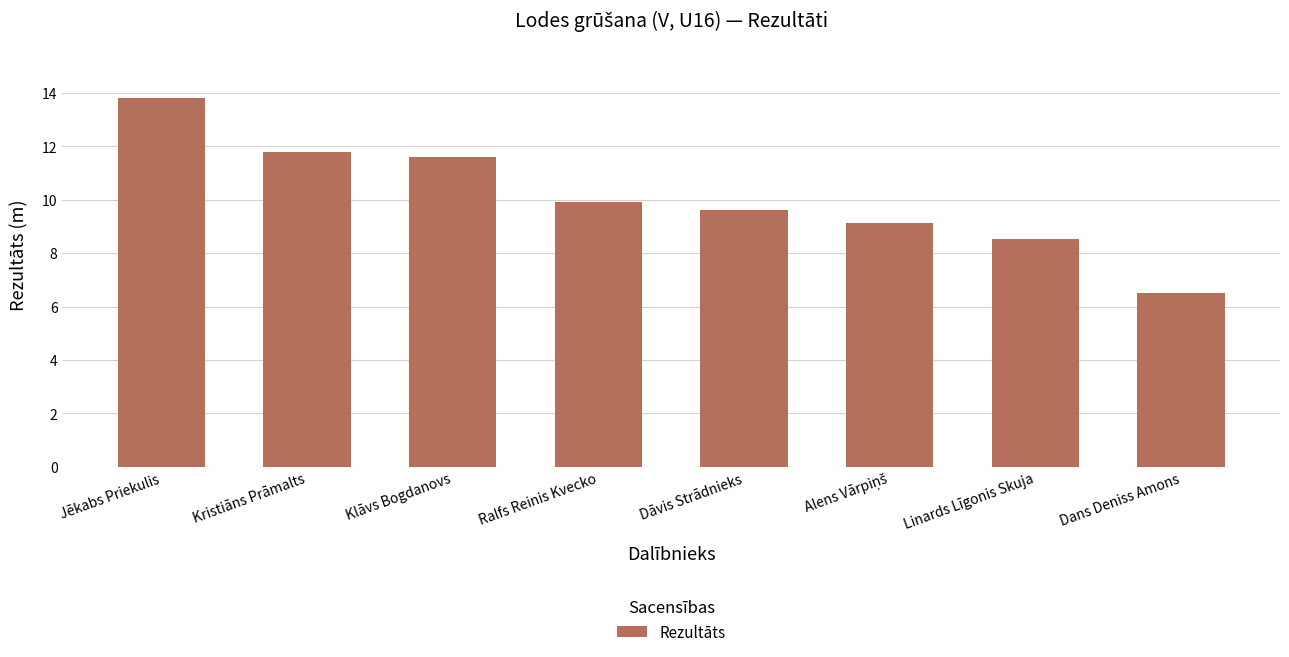

What position from the right is Dāvis Strādnieks?

4